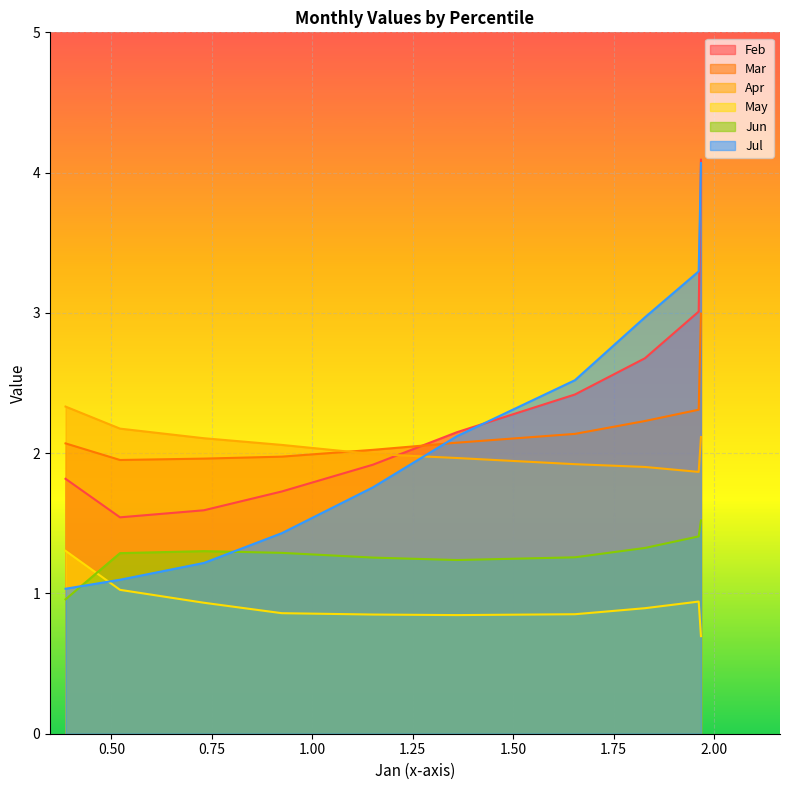

What is the value of the May point at the 9th from the left?

1.0